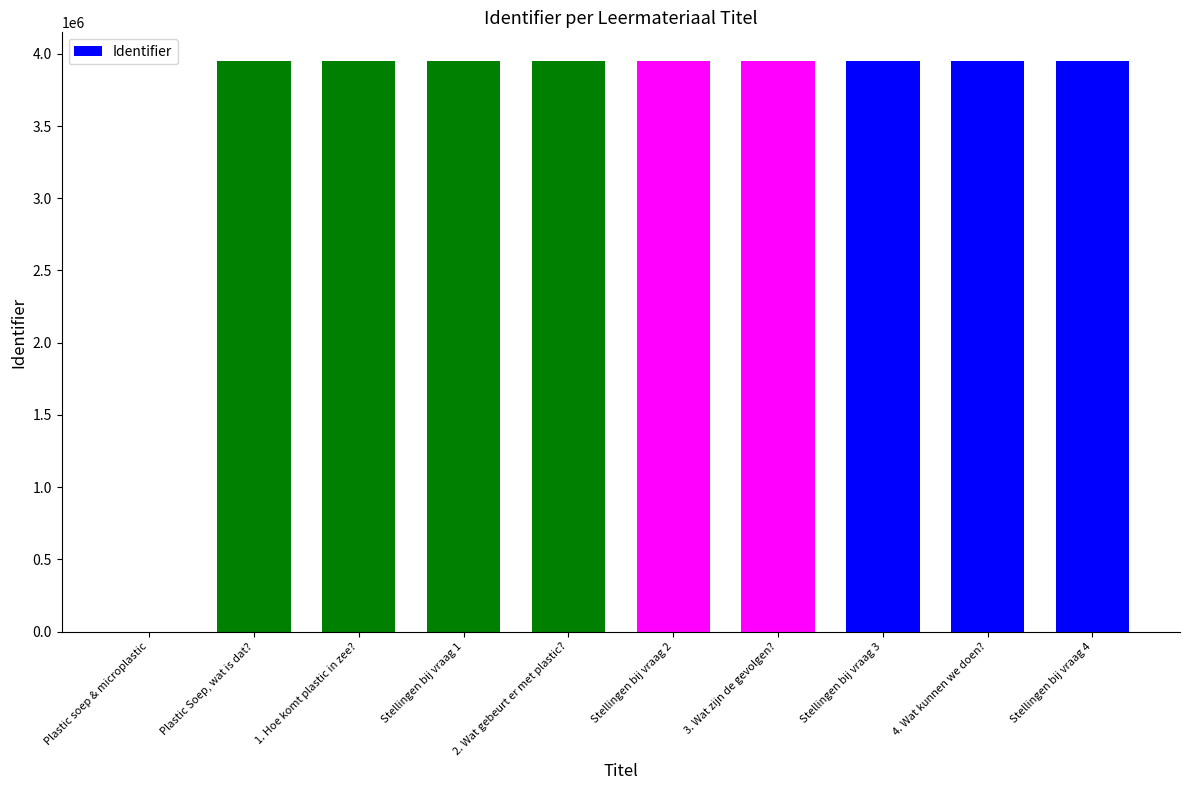

Is it true that the value at 2. Wat gebeurt er met plastic? is 3950948?

True